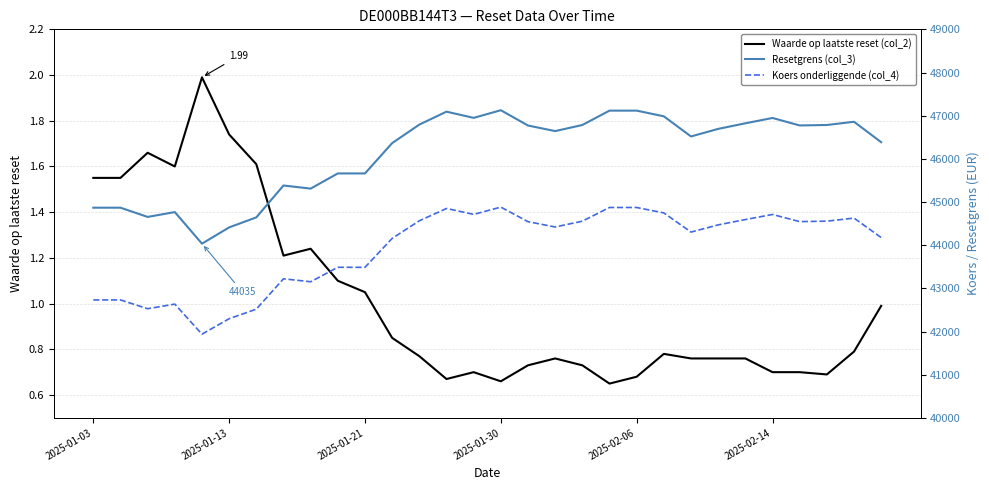

The value of Koers onderliggende (col_4) at 2025-01-30 is 60999.7. True or false?

False